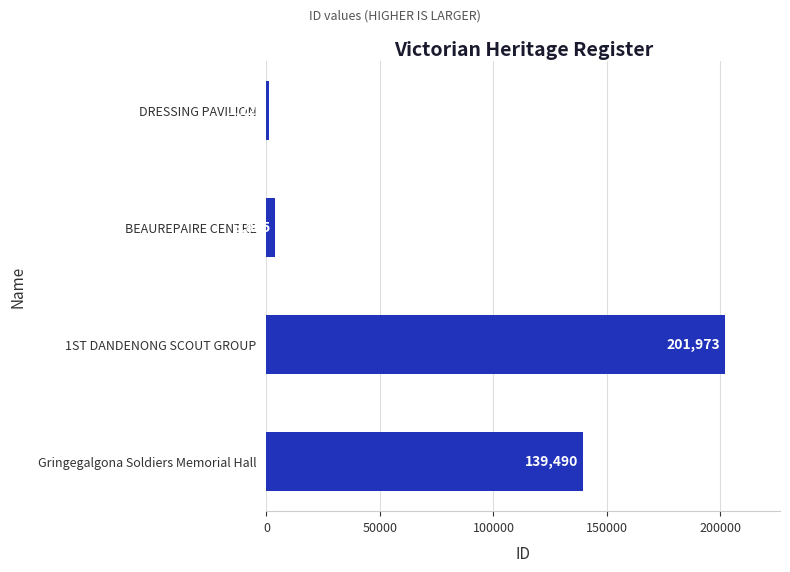

How many values are below 139490?

2